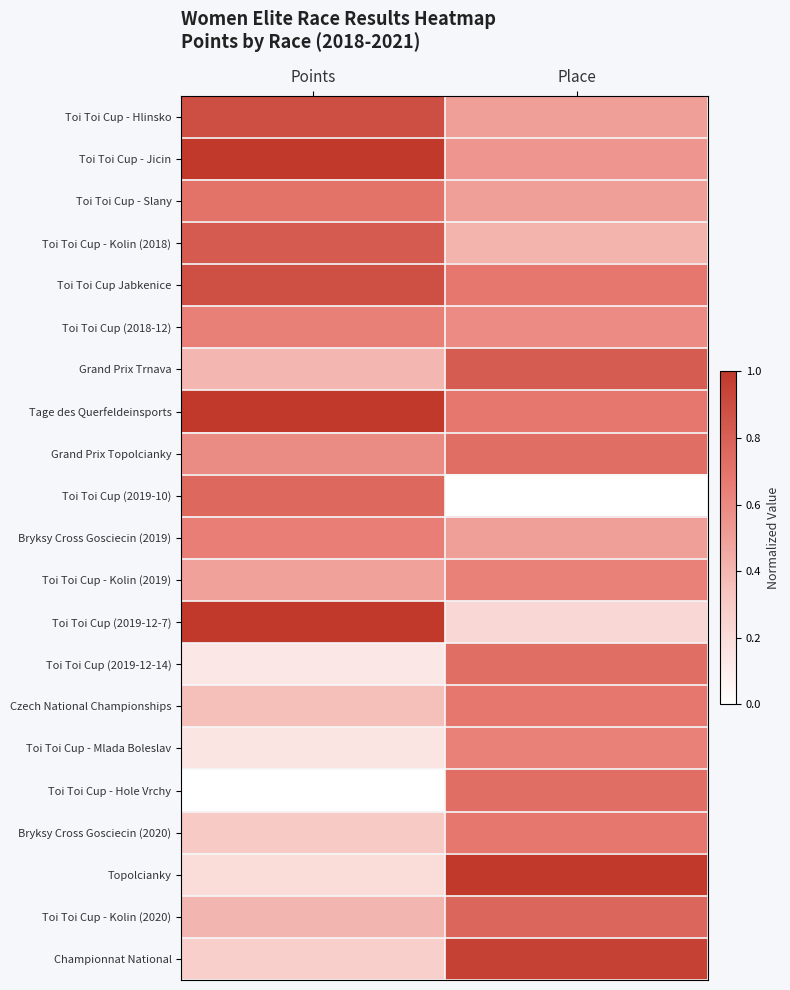

Reading right to left, transcribe all the data shown in this chart.

Toi Toi Cup - Hlinsko: Place=0.5	Points=0.9
Toi Toi Cup - Jicin: Place=0.5	Points=1.0
Toi Toi Cup - Slany: Place=0.5	Points=0.7
Toi Toi Cup - Kolin (2018): Place=0.4	Points=0.8
Toi Toi Cup Jabkenice: Place=0.7	Points=0.9
Toi Toi Cup (2018-12): Place=0.6	Points=0.6
Grand Prix Trnava: Place=0.8	Points=0.4
Tage des Querfeldeinsports: Place=0.7	Points=1.0
Grand Prix Topolcianky: Place=0.7	Points=0.6
Toi Toi Cup (2019-10): Place=0.0	Points=0.8
Bryksy Cross Gosciecin (2019): Place=0.5	Points=0.6
Toi Toi Cup - Kolin (2019): Place=0.6	Points=0.5
Toi Toi Cup (2019-12-7): Place=0.2	Points=1.0
Toi Toi Cup (2019-12-14): Place=0.7	Points=0.1
Czech National Championships: Place=0.7	Points=0.4
Toi Toi Cup - Mlada Boleslav: Place=0.6	Points=0.1
Toi Toi Cup - Hole Vrchy: Place=0.7	Points=0.0
Bryksy Cross Gosciecin (2020): Place=0.7	Points=0.3
Topolcianky: Place=1.0	Points=0.2
Toi Toi Cup - Kolin (2020): Place=0.8	Points=0.4
Championnat National: Place=1.0	Points=0.3